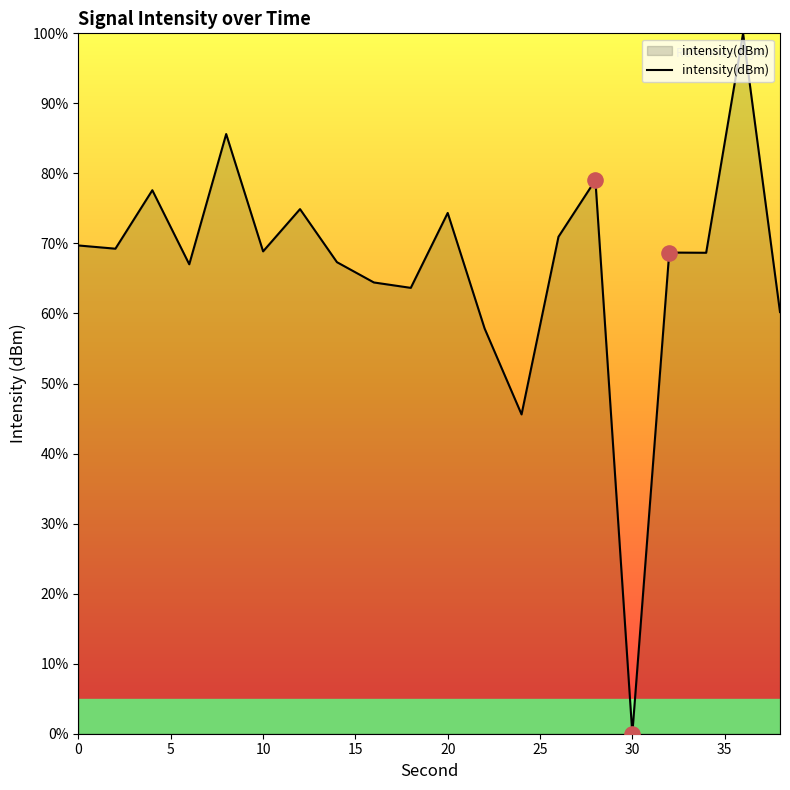

What is the difference between the maximum and minimum values?

100.0